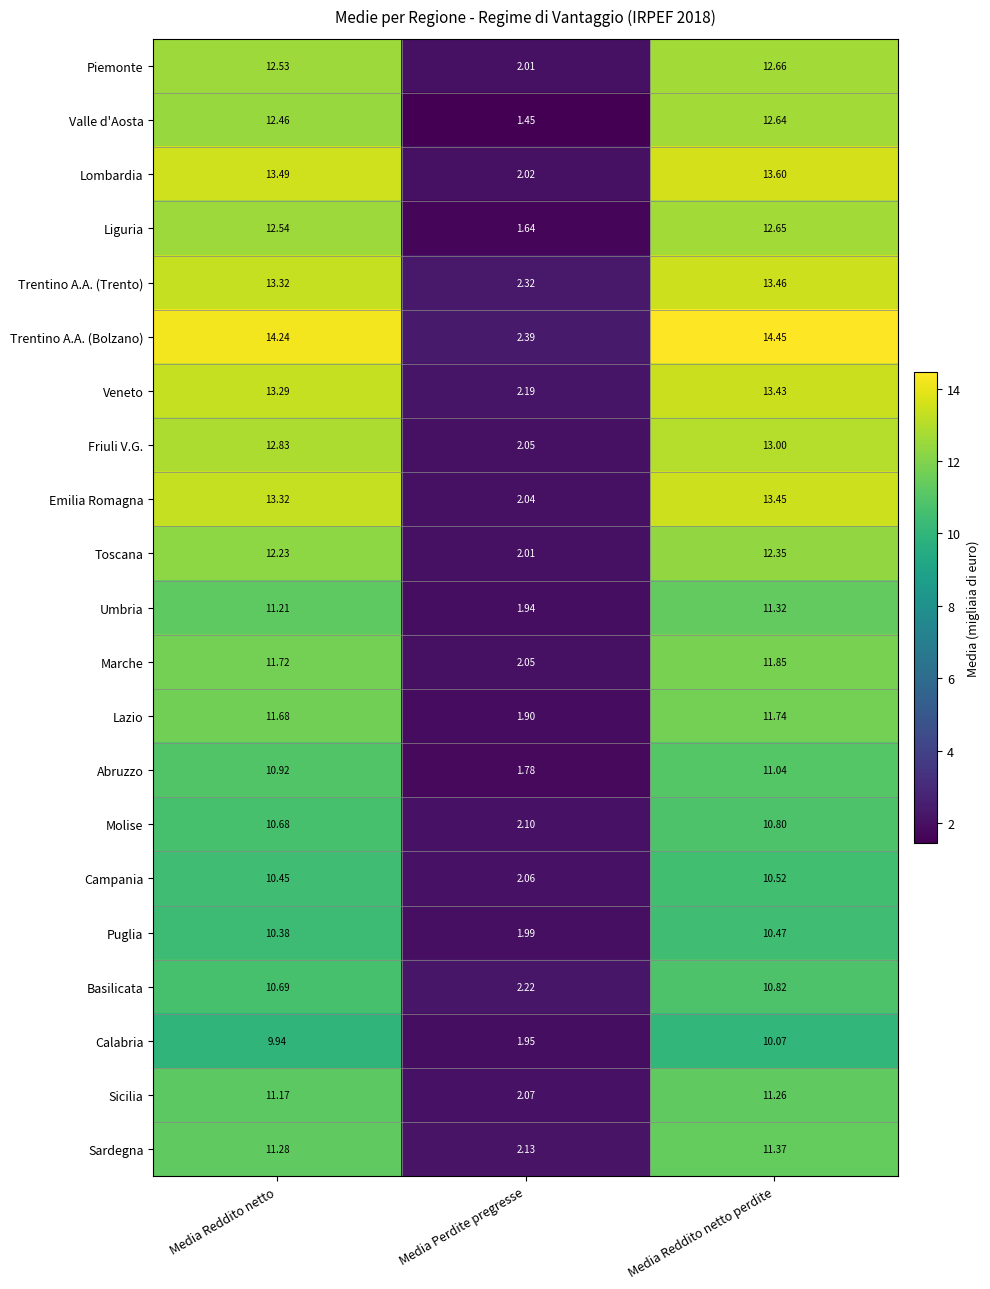

Which category has the lowest value across all series?

Media Perdite pregresse